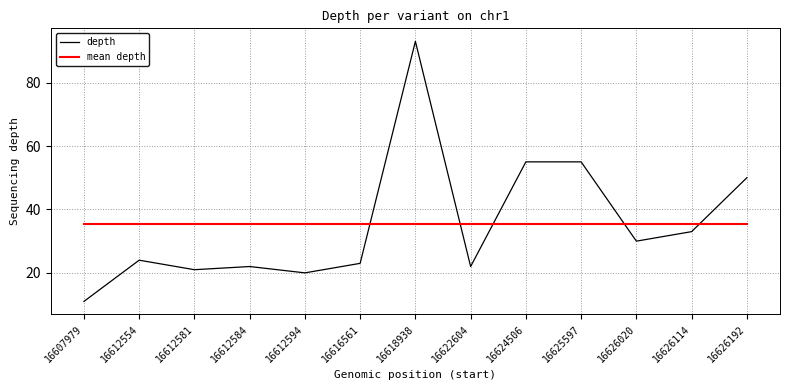

Reading right to left, list all the values displayed in this chart.

depth: 50.0	33.0	30.0	55.0	55.0	22.0	93.0	23.0	20.0	22.0	21.0	24.0	11.0
mean depth: 35.3	35.3	35.3	35.3	35.3	35.3	35.3	35.3	35.3	35.3	35.3	35.3	35.3